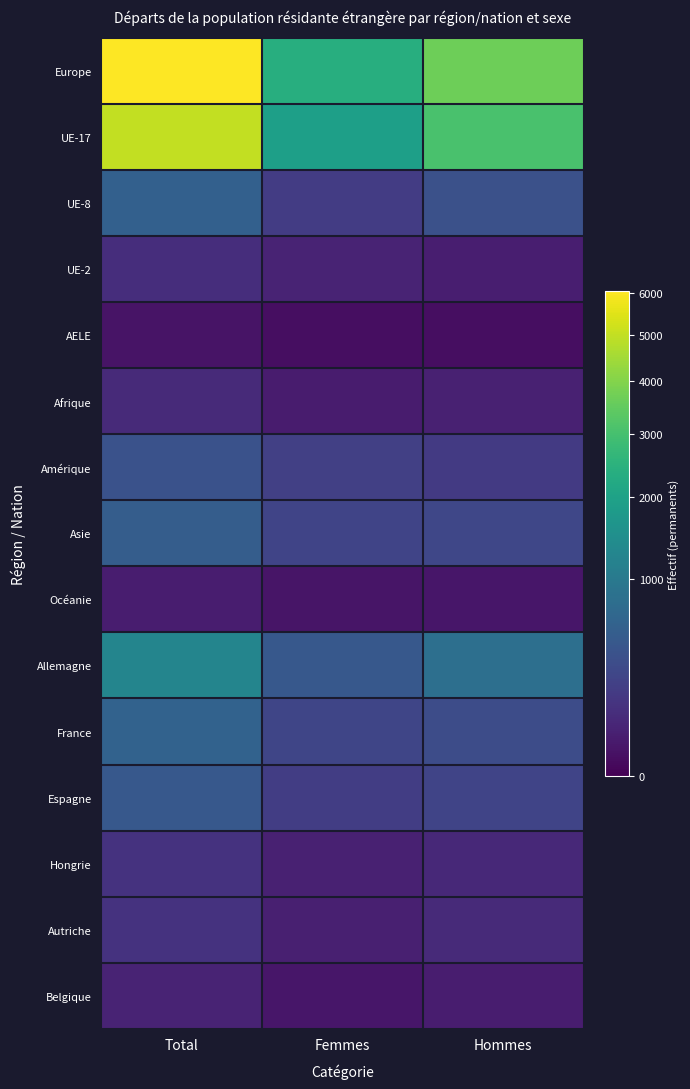

What is the minimum value shown in the chart?

9